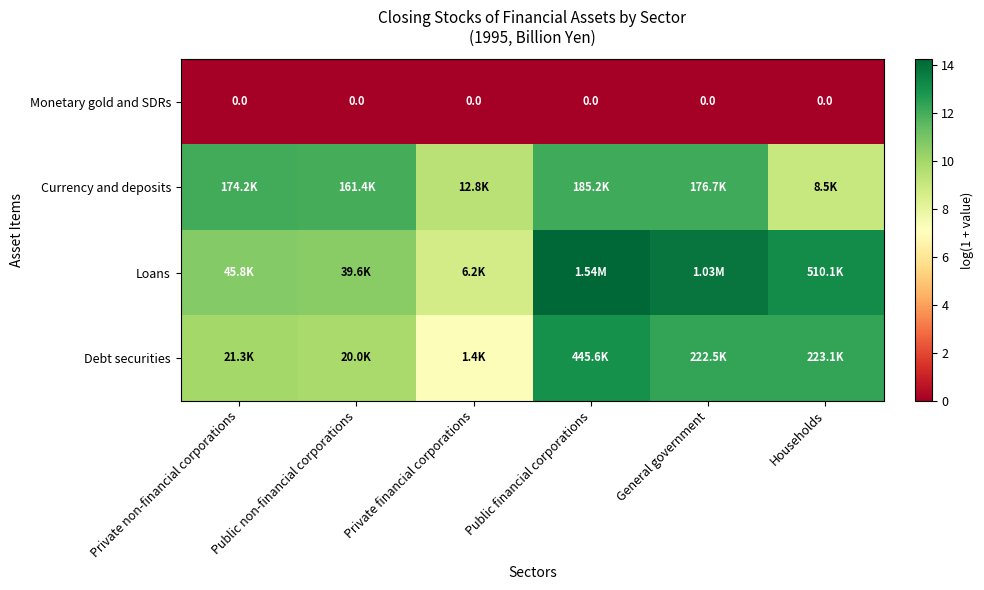

What is the difference between the Loans values at Public financial corporations and Households?

1.1